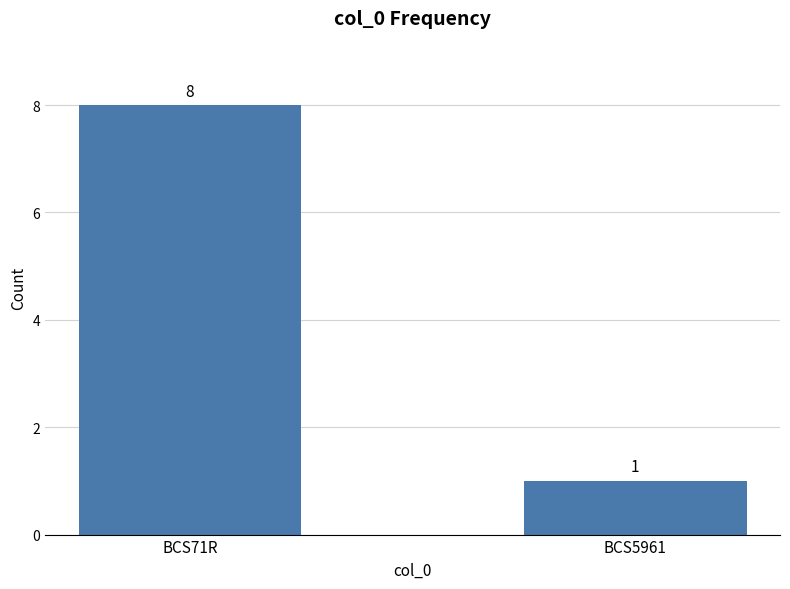

What is the difference between the maximum and minimum values?

7